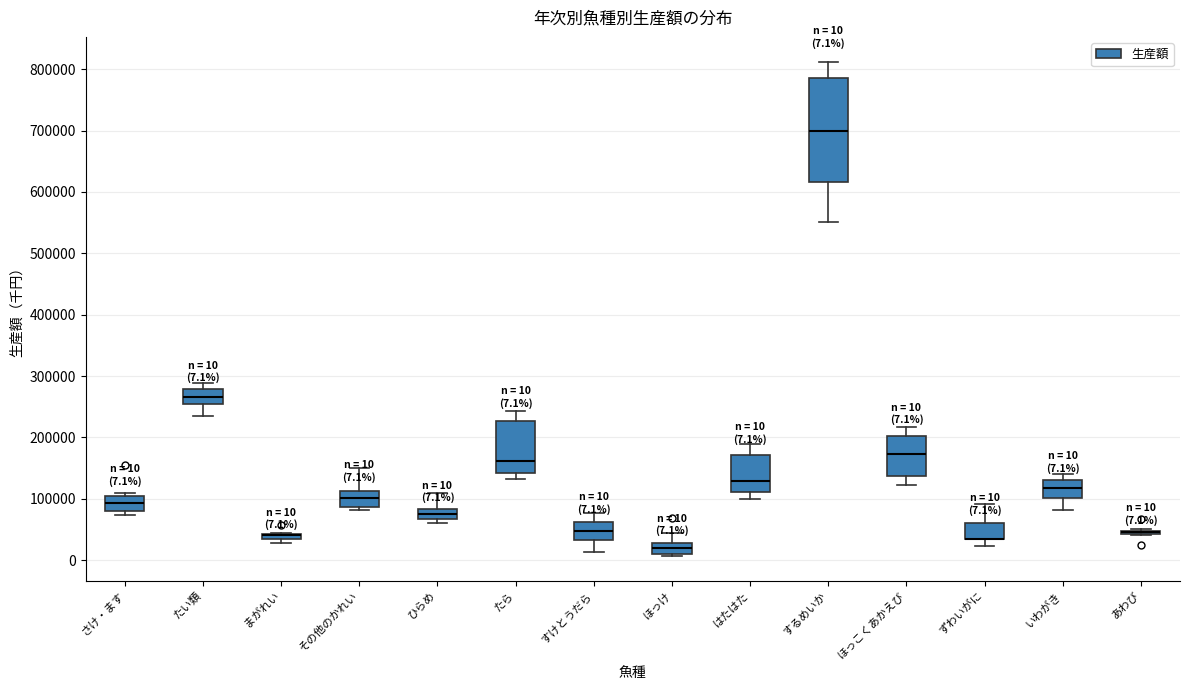

Comparing the boxes themselves (not the whiskers), which one is the tallest?

するめいか